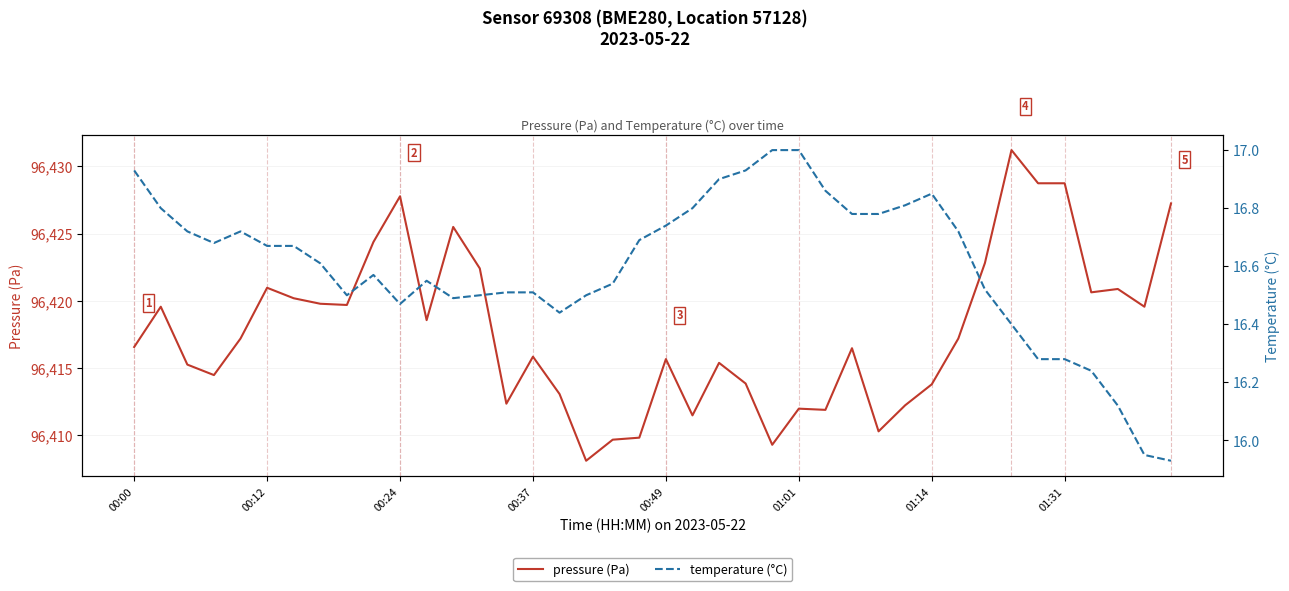

Rank the series by their average value, from highest to lowest.

pressure (Pa), temperature (°C)